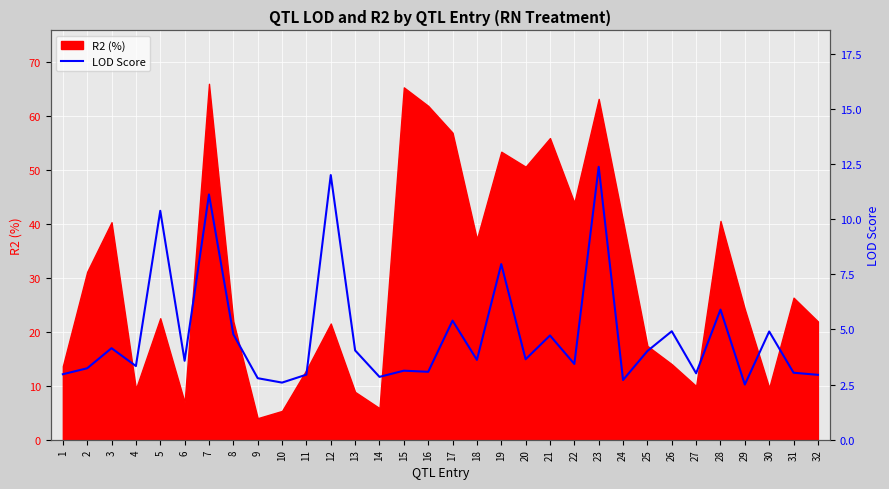

At which label does the data first exceed 3?

2